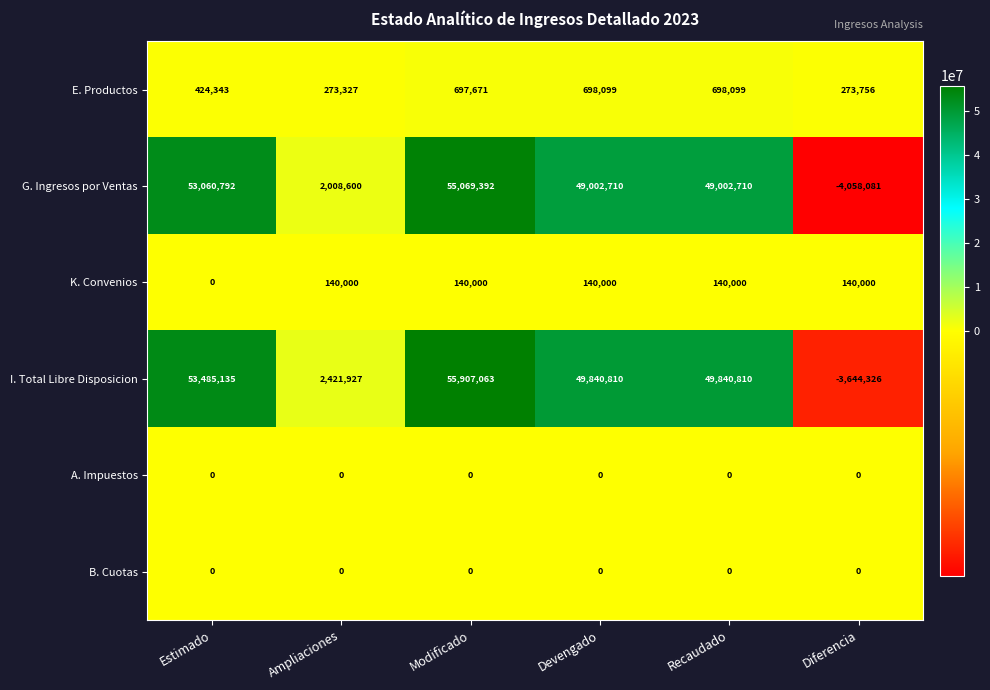

What is the greatest value displayed?

55907063